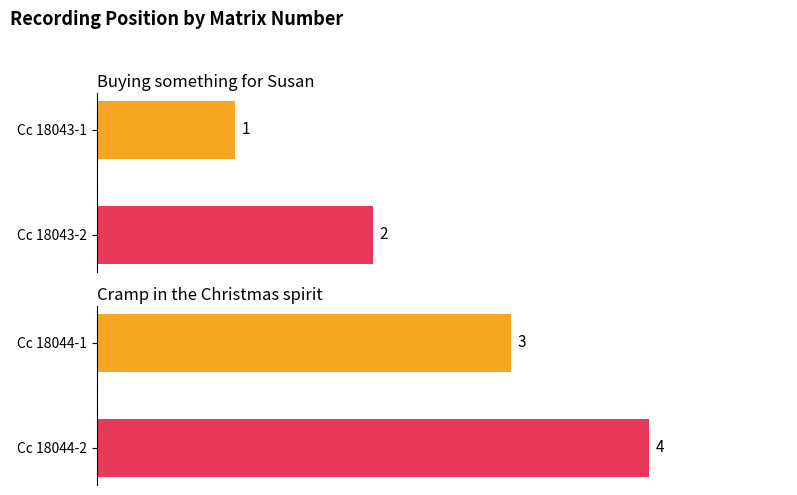

Count the number of values greater than 3.

1